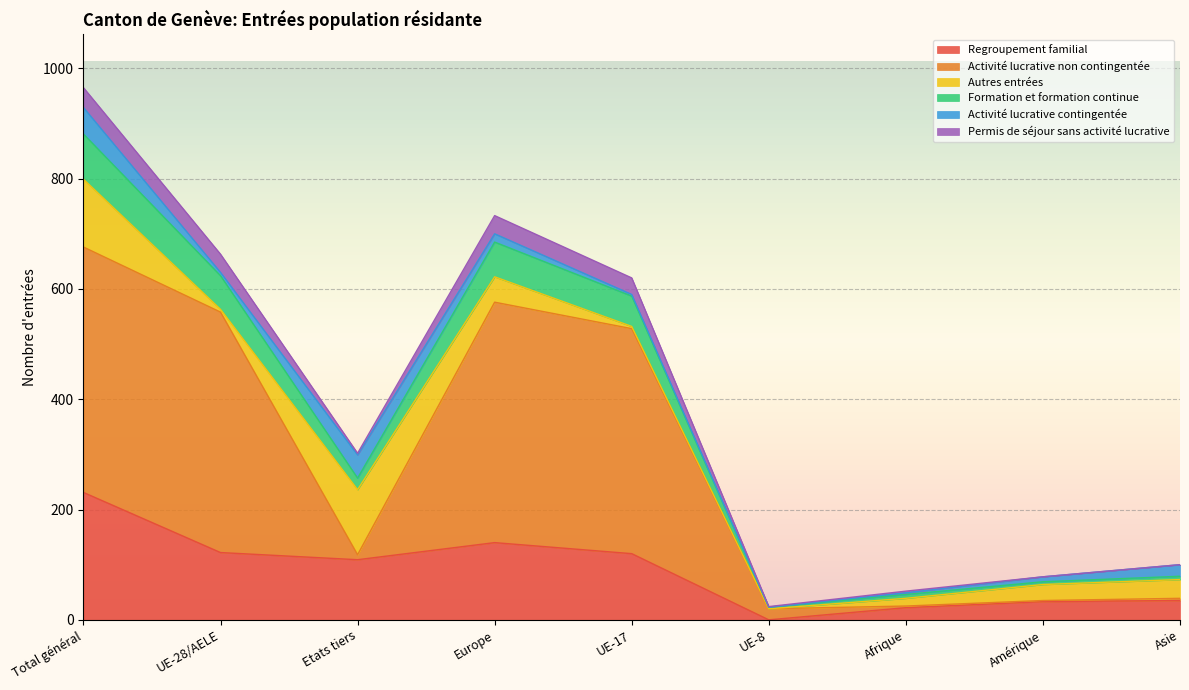

What are all the series names shown in the legend?

Regroupement familial, Activité lucrative non contingentée, Autres entrées, Formation et formation continue, Activité lucrative contingentée, Permis de séjour sans activité lucrative